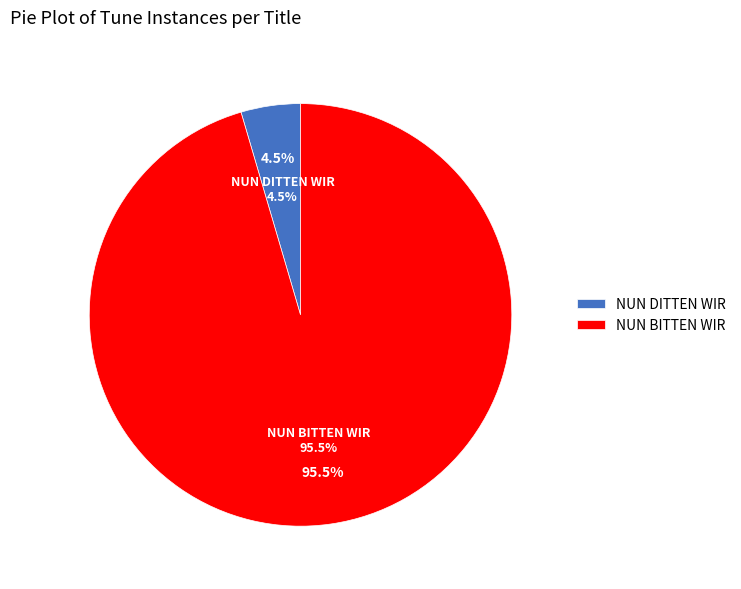

Rank the categories by value from lowest to highest.

NUN DITTEN WIR, NUN BITTEN WIR